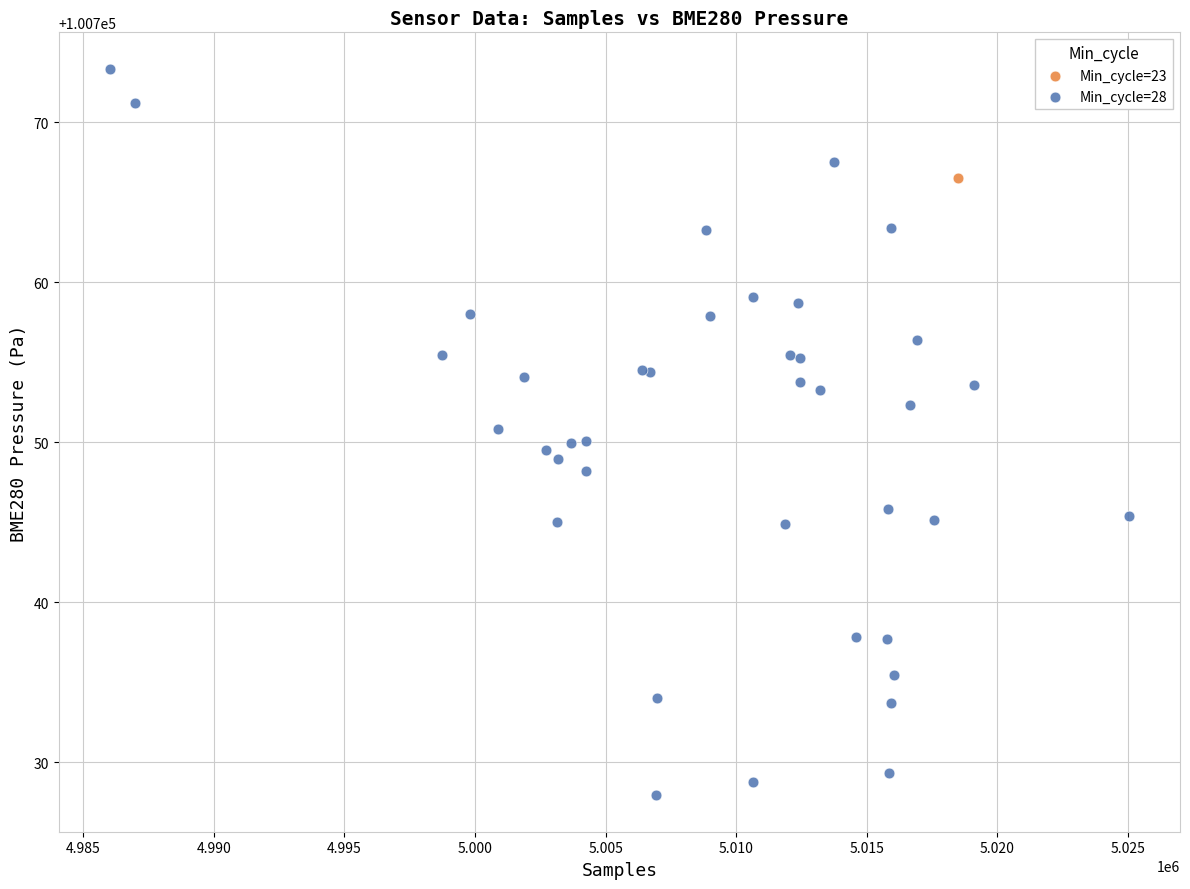

What are all the series names shown in the legend?

Min_cycle=23, Min_cycle=28